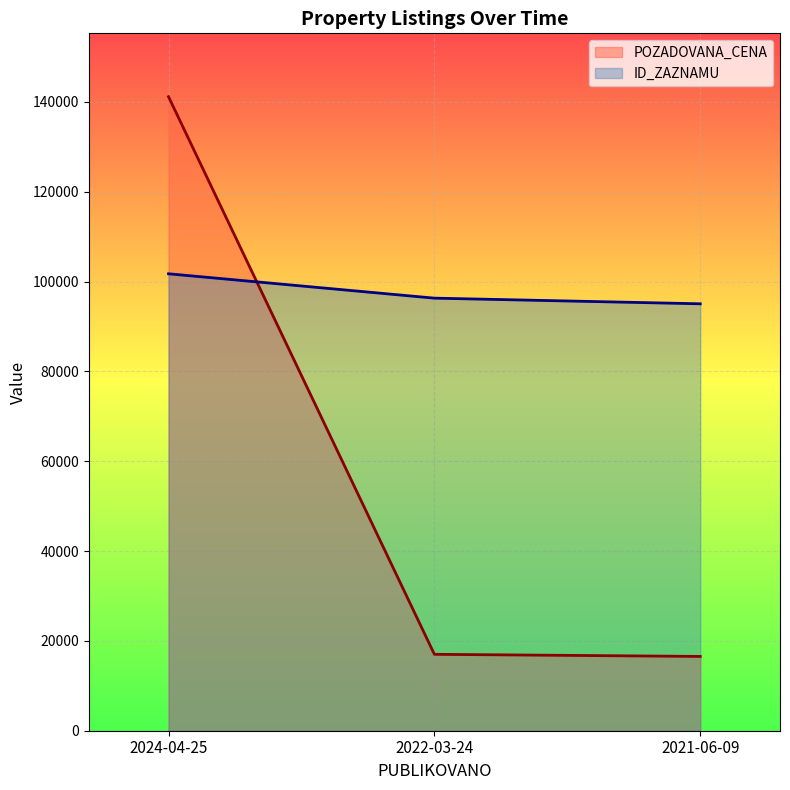

What is the value of the ID_ZAZNAMU point at the 1st from the left?

101732